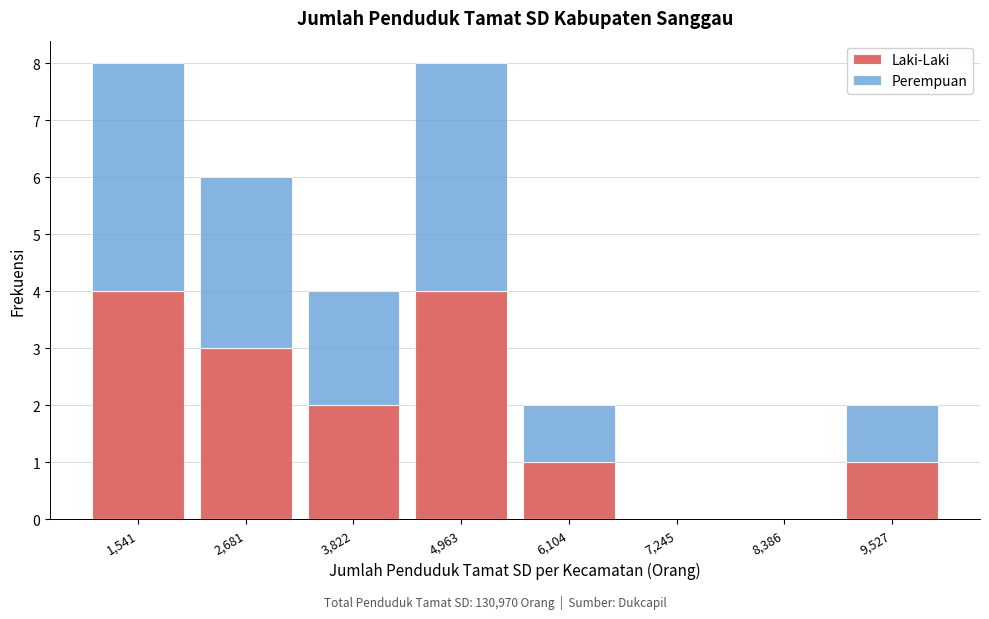

Reading left to right, list the values for the Laki-Laki series.

1,541=4	2,681=3	3,822=2	4,963=4	6,104=1	7,245=0	8,386=0	9,527=1